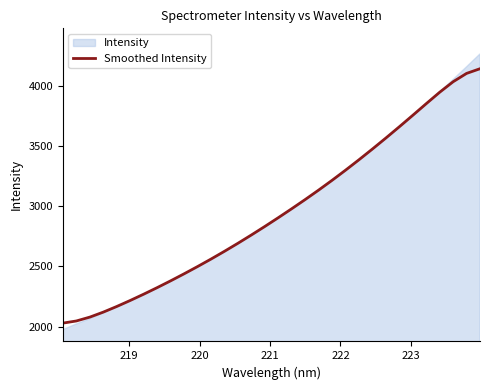

How many values are below 2906?

16